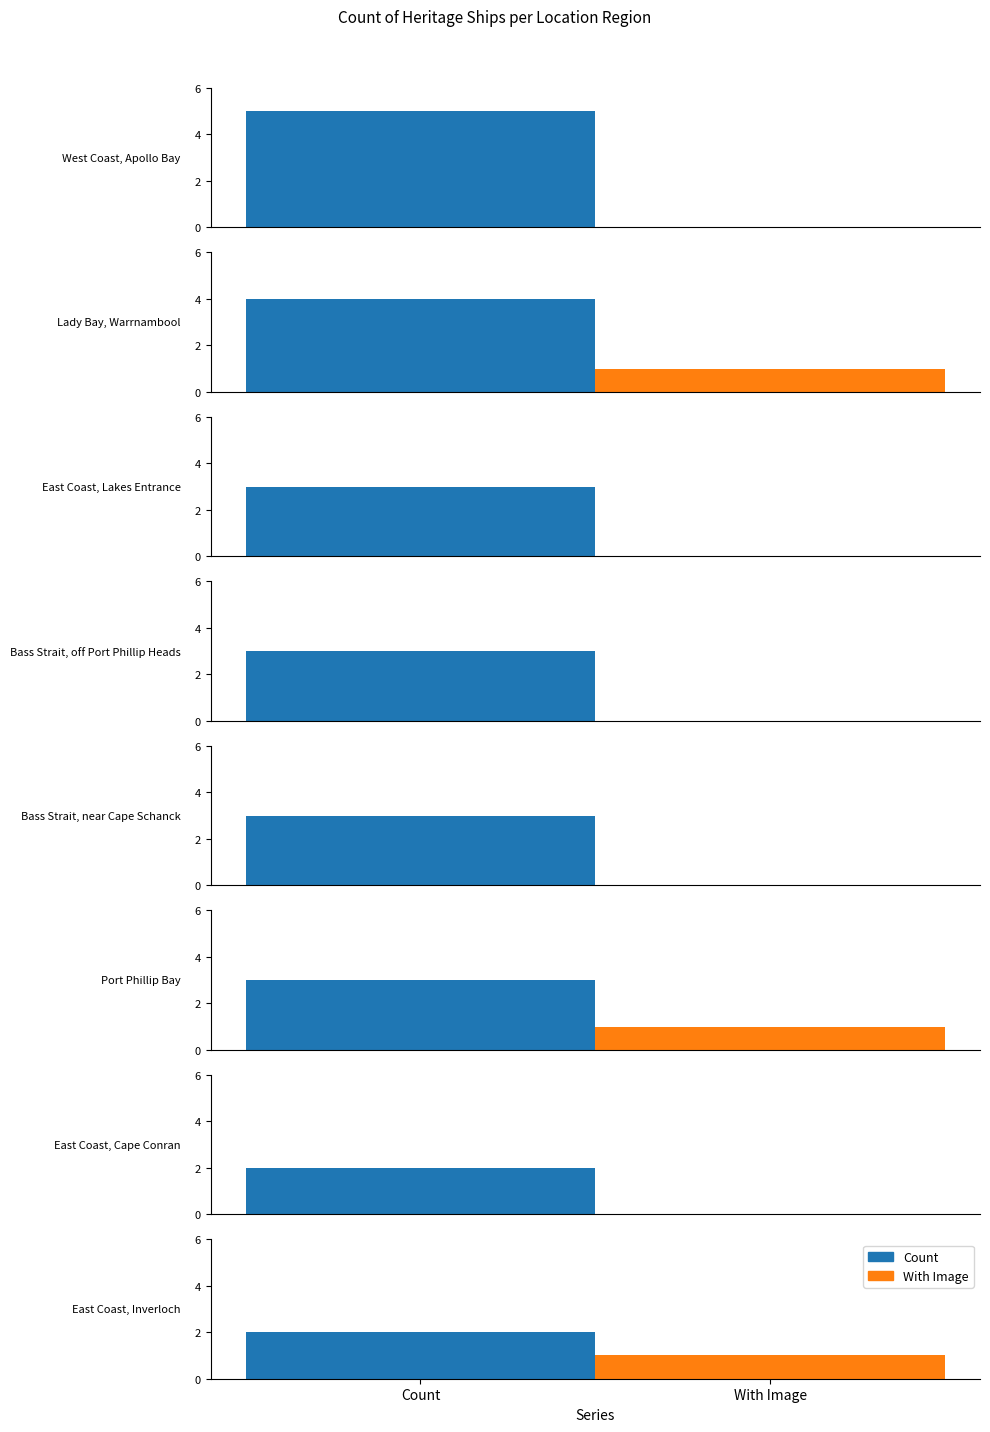

What are all the series names shown in the legend?

Count, With Image